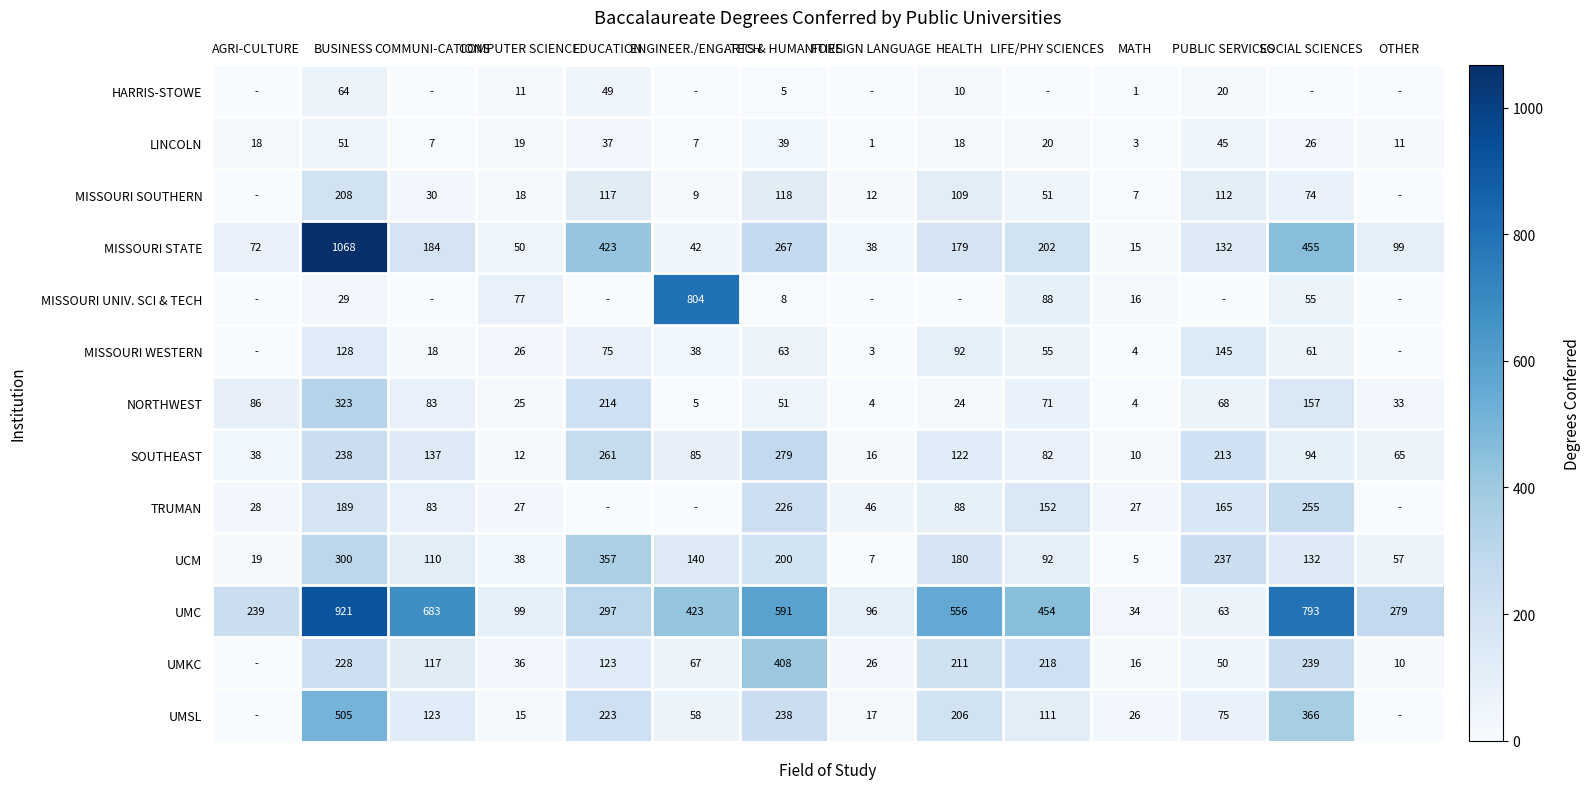

What is the minimum value for UCM?

5